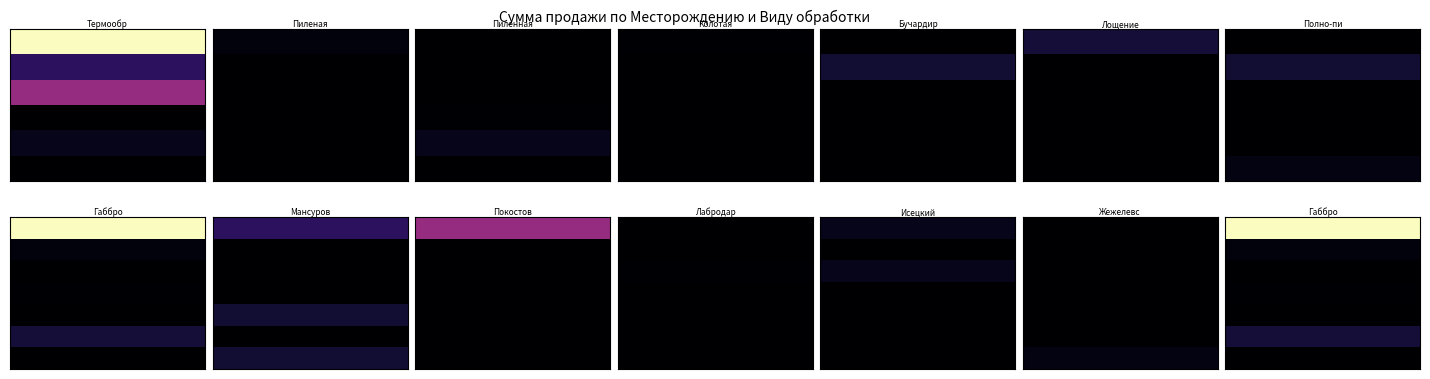

Rank the categories by Исецкий value from lowest to highest.

1, 3, 4, 5, 6, 0, 2